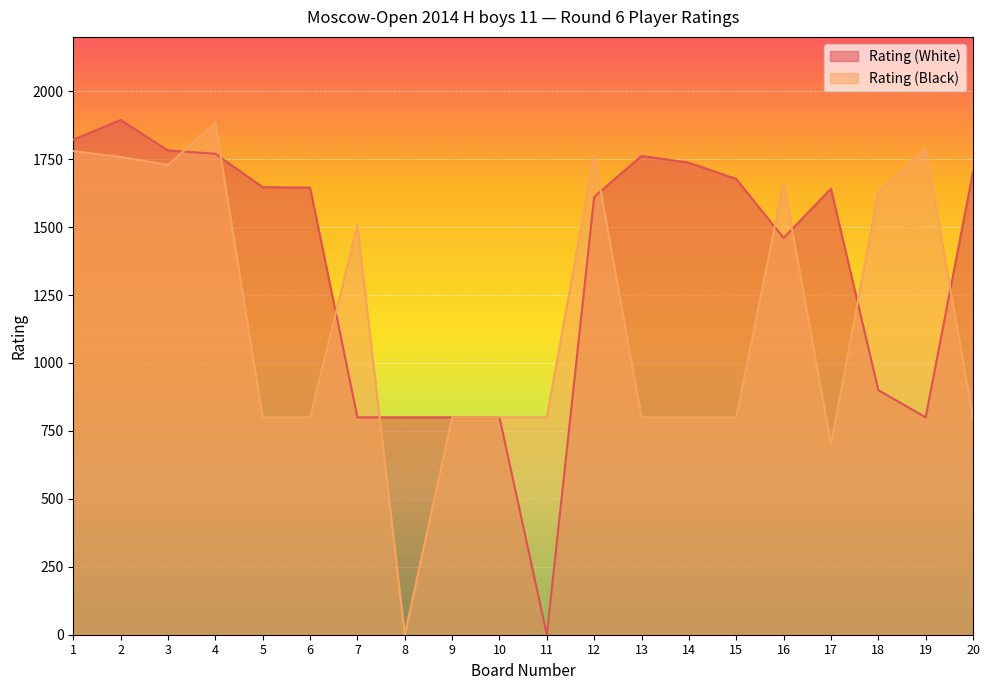

Reading left to right, transcribe all the data shown in this chart.

Rating (White): 1822	1894	1782	1770	1647	1645	800	800	800	800	0	1611	1762	1737	1677	1460	1641	900	800	1703
Rating (Black): 1780	1758	1729	1883	800	800	1507	0	800	800	800	1766	800	800	800	1664	700	1629	1788	800